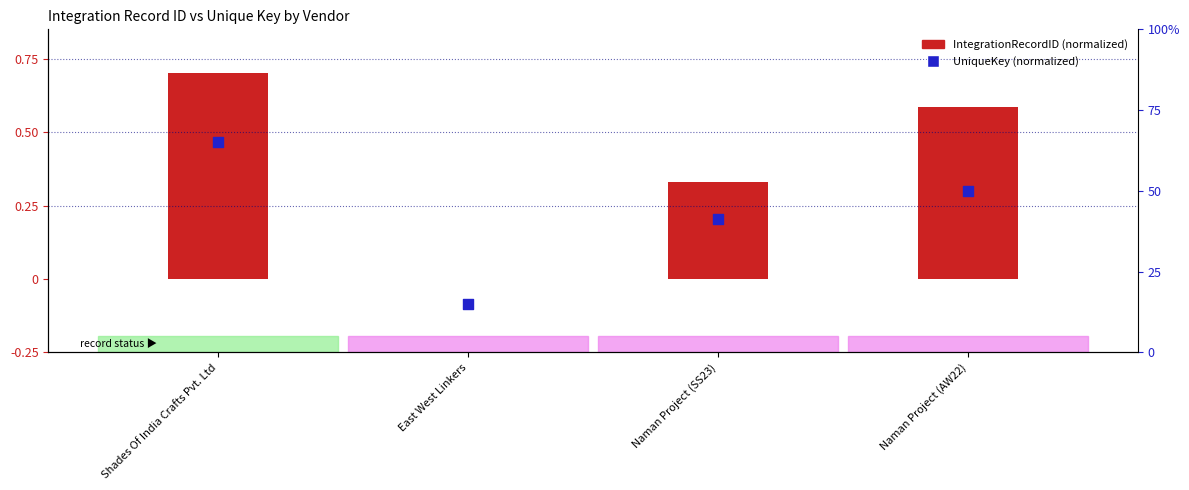

At which category is the sum across all series the highest?

Shades Of India Crafts Pvt. Ltd